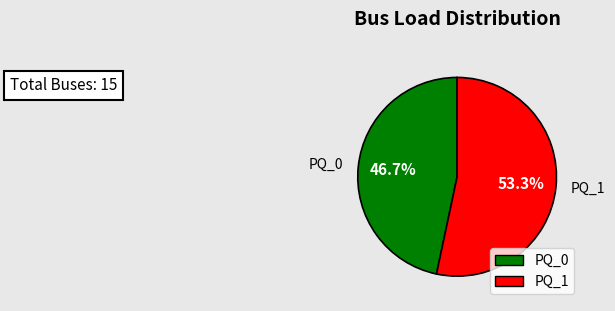

Is the sum of PQ_0 and PQ_1 greater than half?

Yes